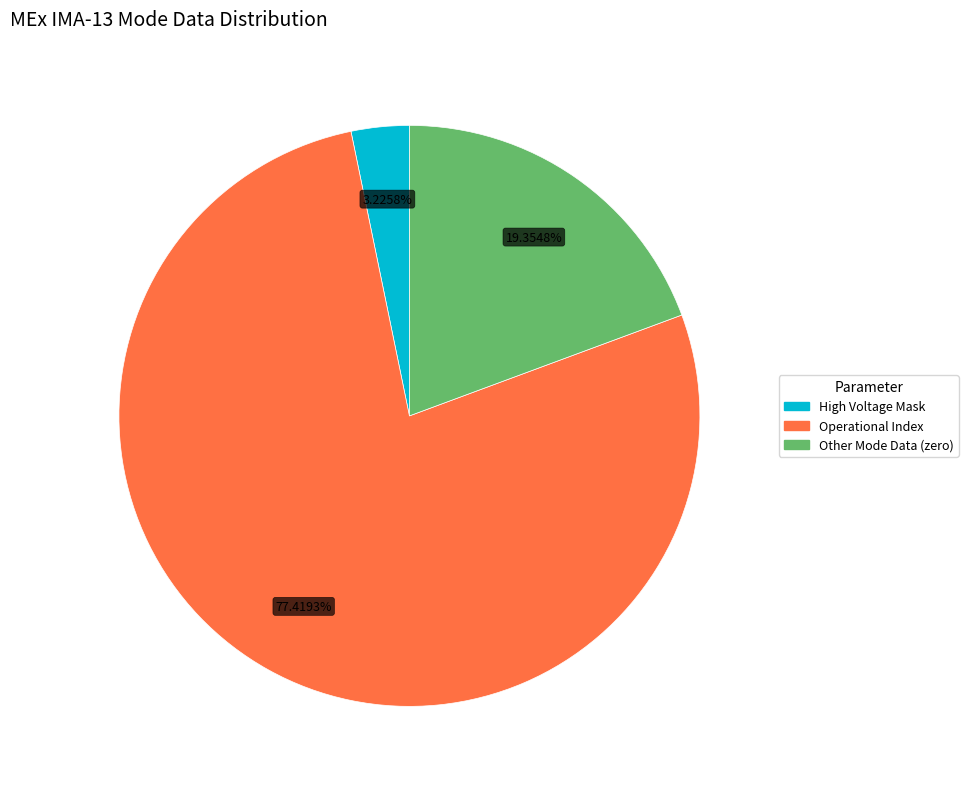

Does any single category account for the majority?

Yes